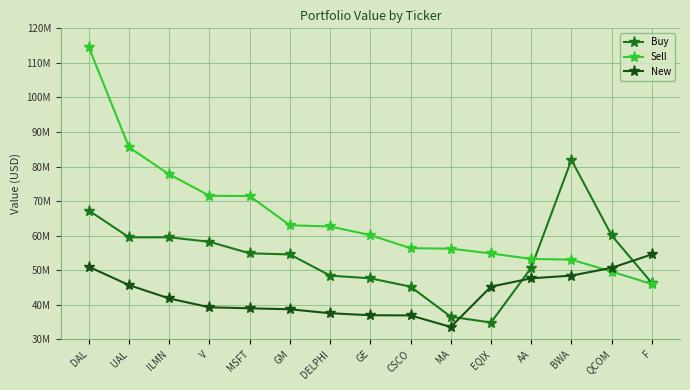

What is the difference between the Sell values at DAL and V?

42981000